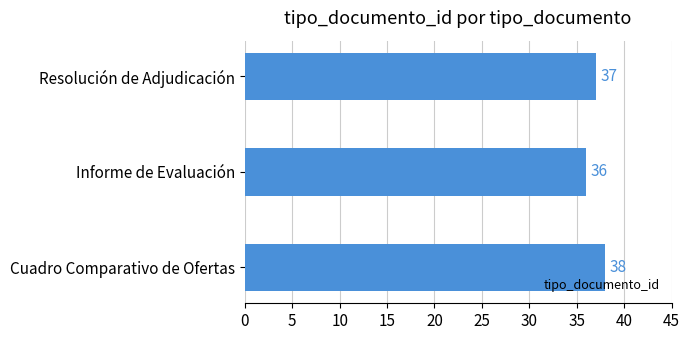

What is the approximate value at Informe de Evaluación?

36